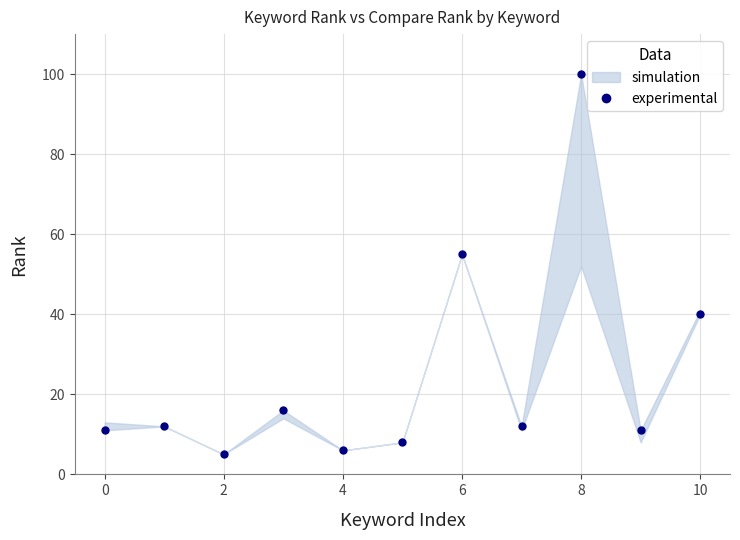

What is the label of the 3rd point from the right?

8